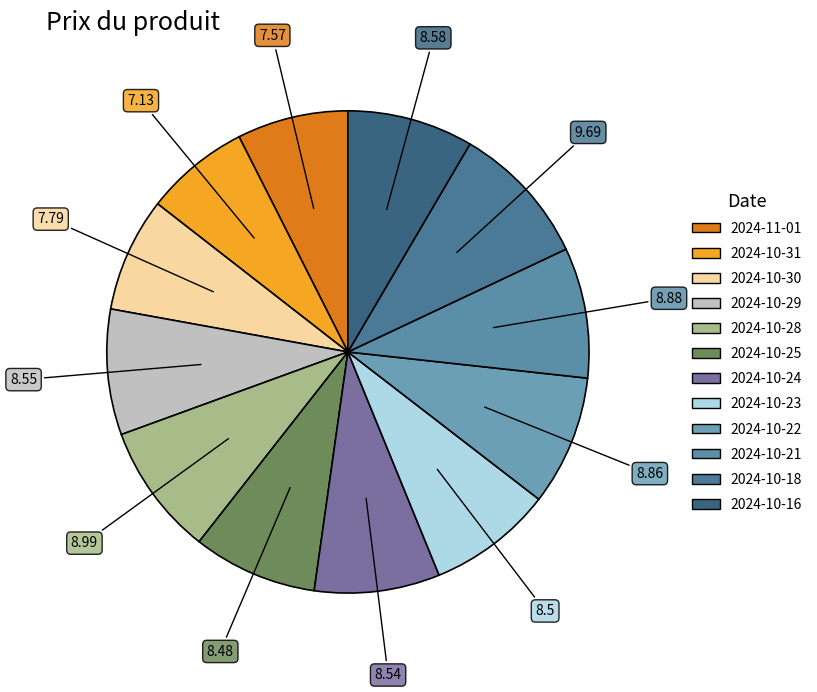

Which has a higher value, 2024-10-24 or 2024-10-28?

2024-10-28